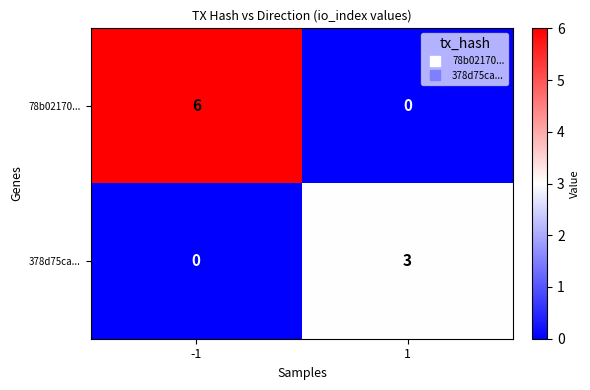

What is the difference between the maximum and minimum values in the 78b02170... series?

6